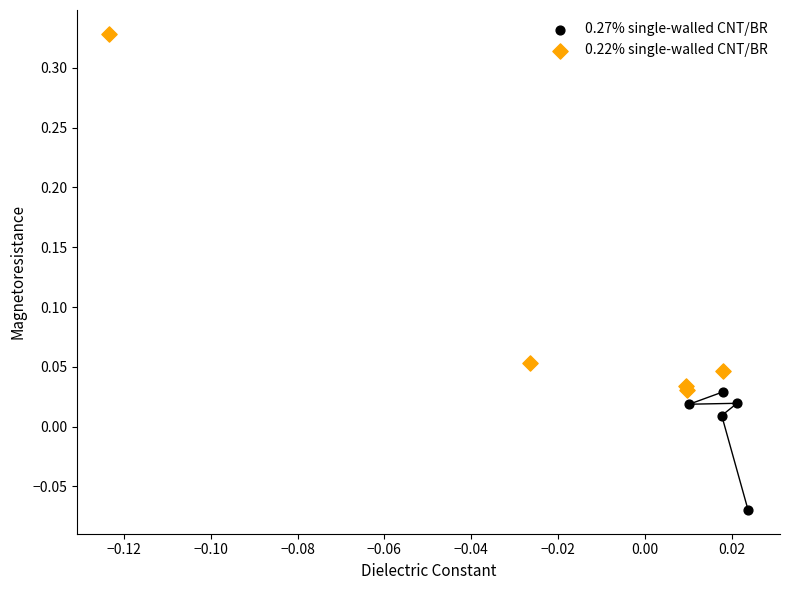

Which series has the widest spread of Y values?

0.22% single-walled CNT/BR